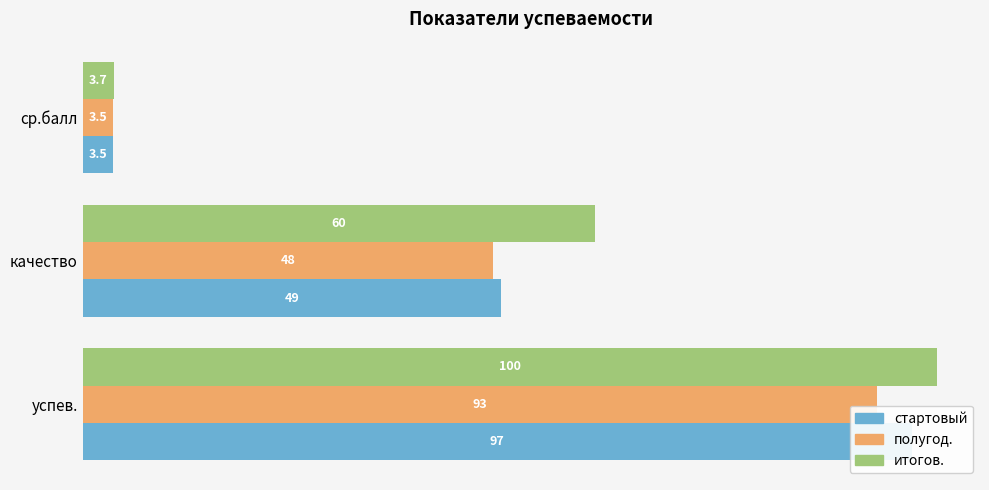

Reading left to right, extract all data points from this chart.

стартовый: 97.0	49.0	3.5
полугод.: 93.0	48.0	3.5
итогов.: 100.0	60.0	3.7